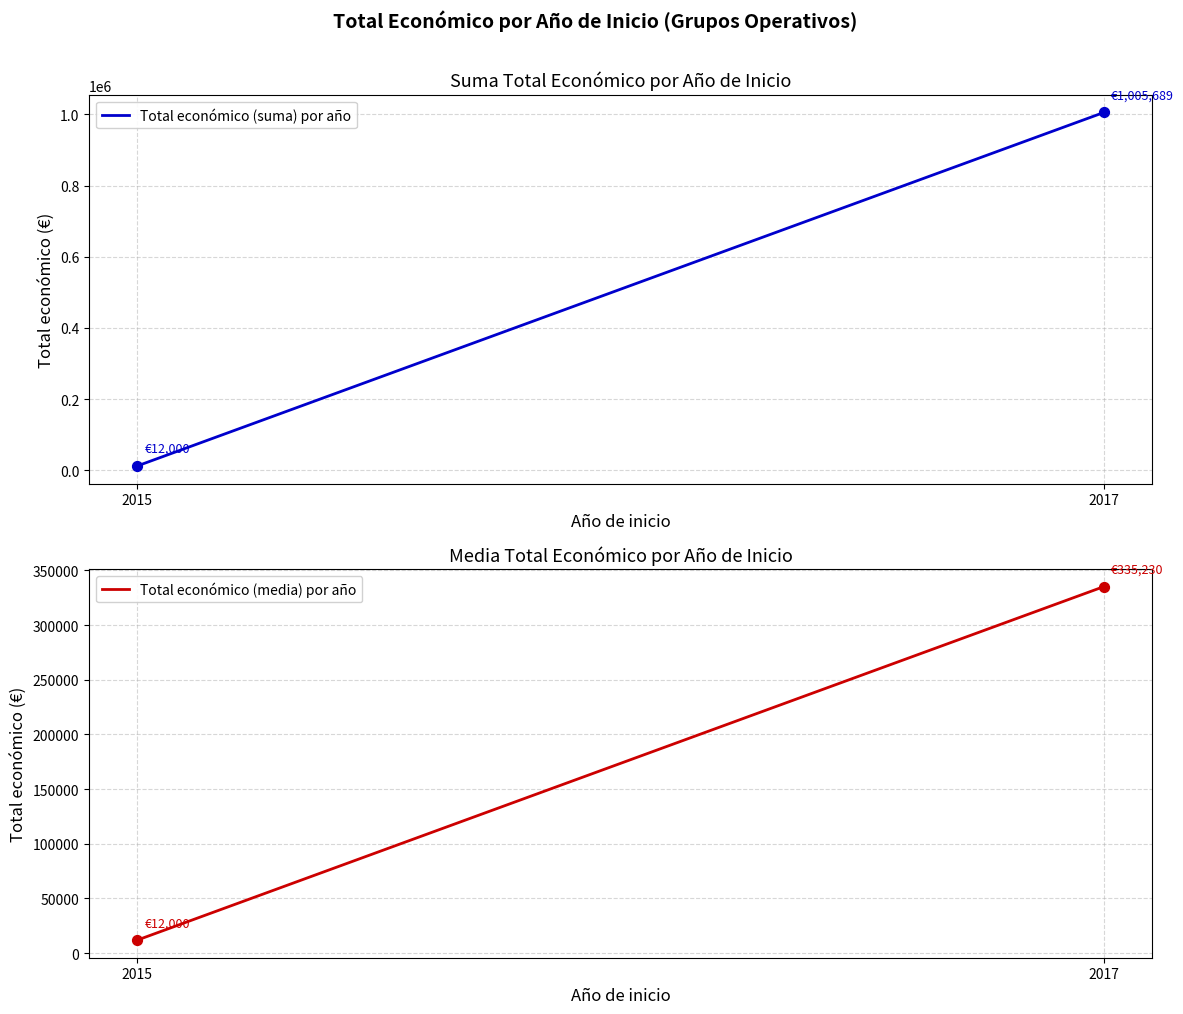

Is the value of Total económico (media) por año at 2015 greater than the value of Total económico (suma) por año at 2017?

No